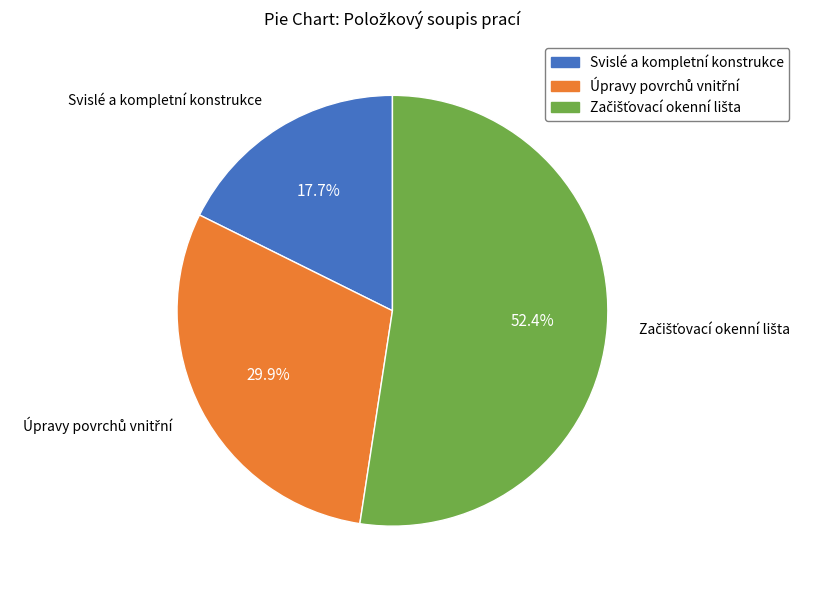

How many segments does this pie chart have?

3